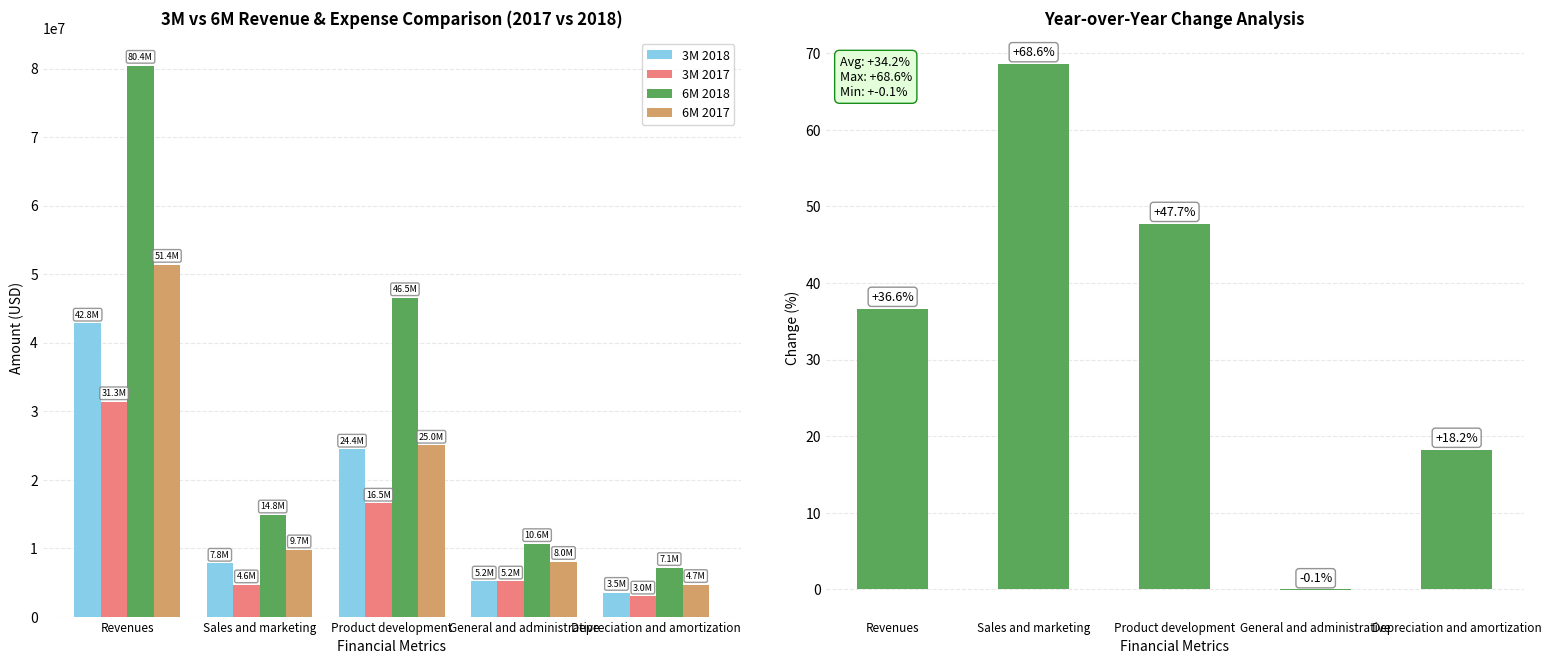

What is the sum of the 3M 2017 values at Revenues and General and administrative?

36490267